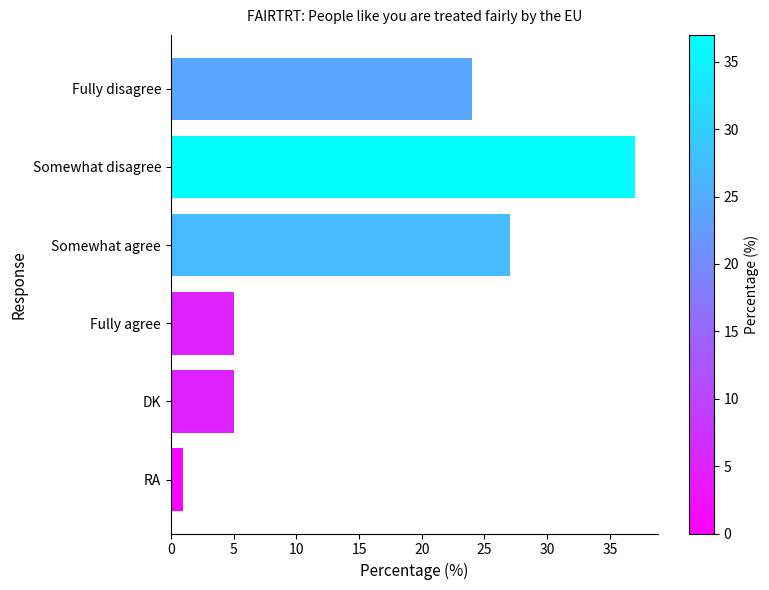

Reading bottom to top, transcribe all the data shown in this chart.

RA=1	DK=5	Fully agree=5	Somewhat agree=27	Somewhat disagree=37	Fully disagree=24